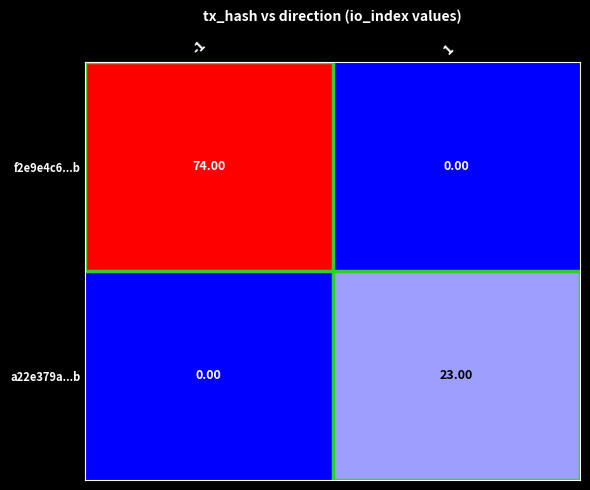

Is the value of f2e9e4c6...b at -1 greater than the value of a22e379a...b at 1?

Yes